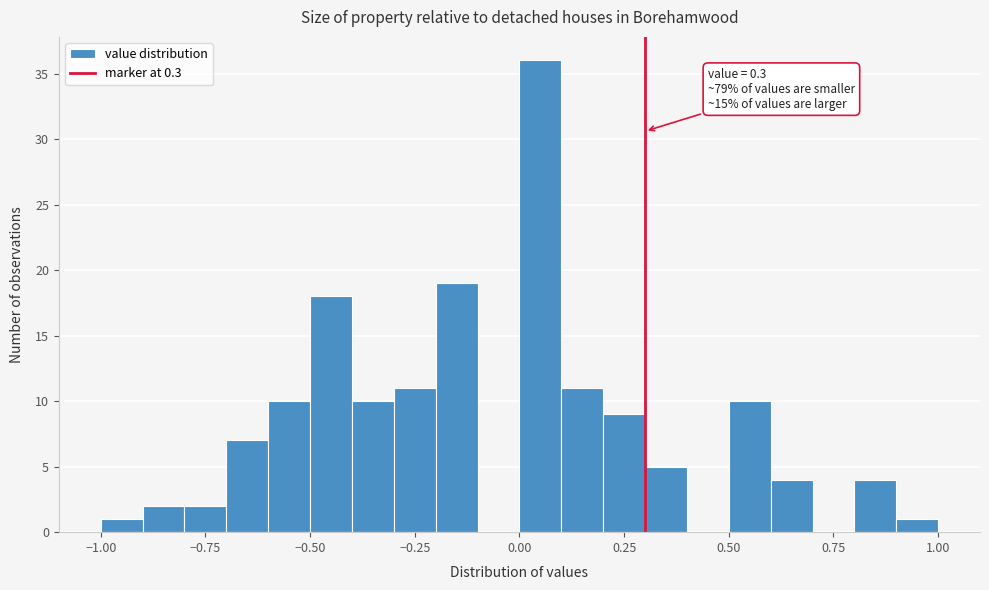

Around what value on the x-axis is the tallest bar? Give the approximate position of its centre, as read against the axis.

0.05